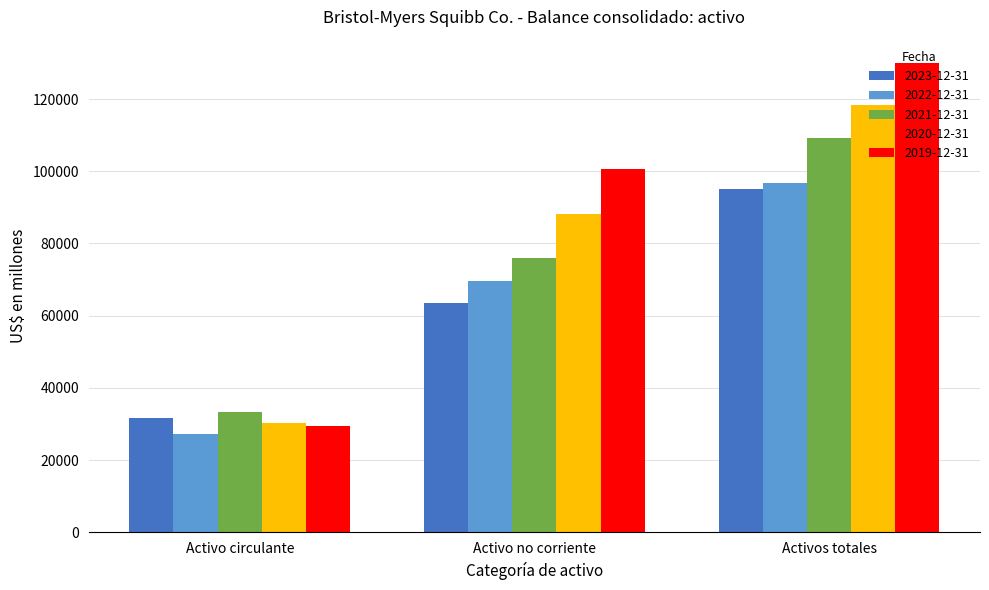

Does the chart contain stacked bars?

No